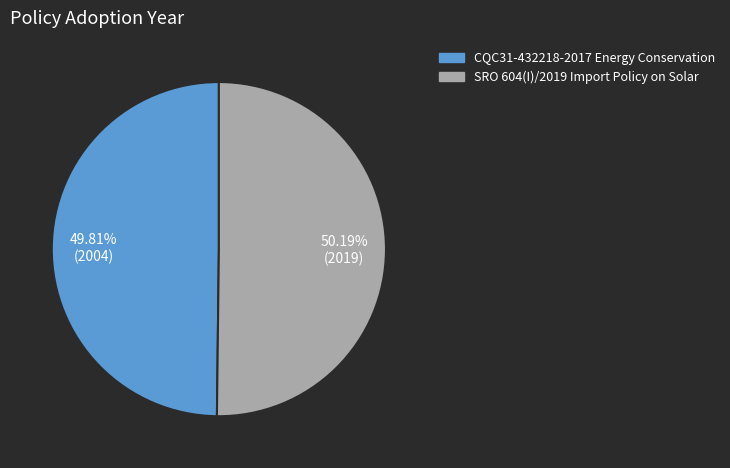

Does any single category account for the majority?

Yes